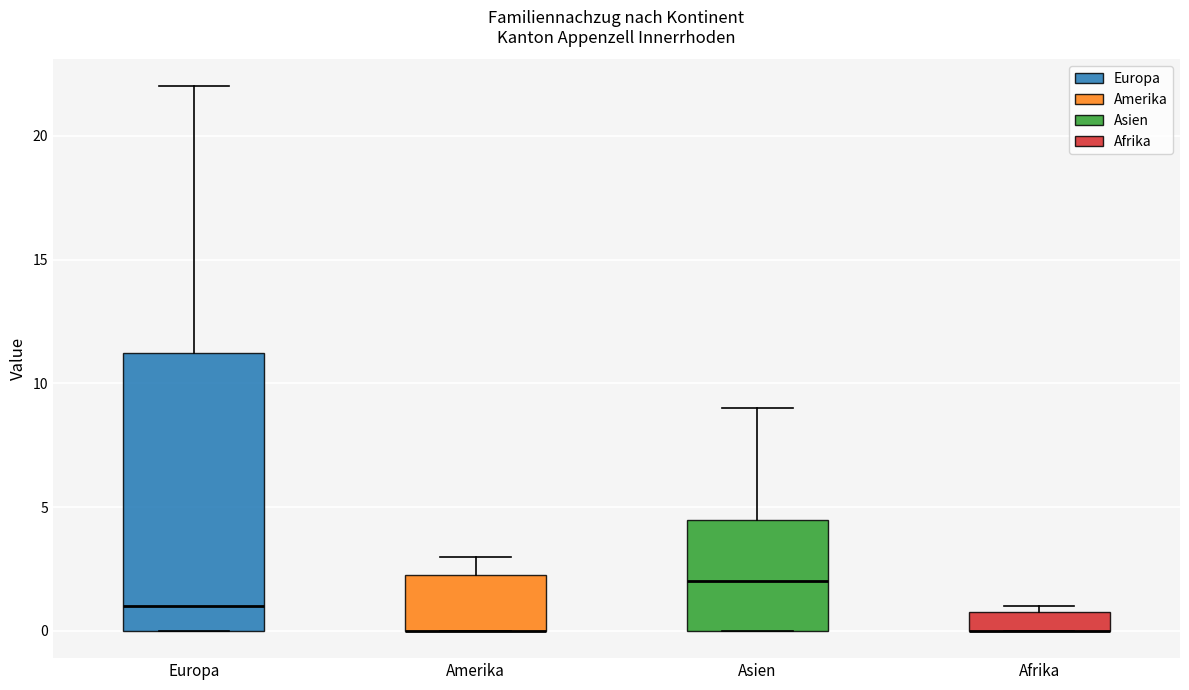

Reading left to right, transcribe this box plot: for each box, give where its median line is, the range the box spans, and where its two whiskers end, as read against the y-axis. The values are not printed on the chart, so give them approximately, as read against the axis.

Europa: median 1.0, box 0.0 to 11.5, whiskers 0.0 to 22.0
Amerika: median 0.0 (drawn on the box's lower edge), box 0.0 to 2.5, whiskers 0.0 to 3.0
Asien: median 2.0, box 0.0 to 4.5, whiskers 0.0 to 9.0
Afrika: median 0.0 (drawn on the box's lower edge), box 0.0 to 1.0, whiskers 0.0 to 1.0 (just above the box's upper edge)